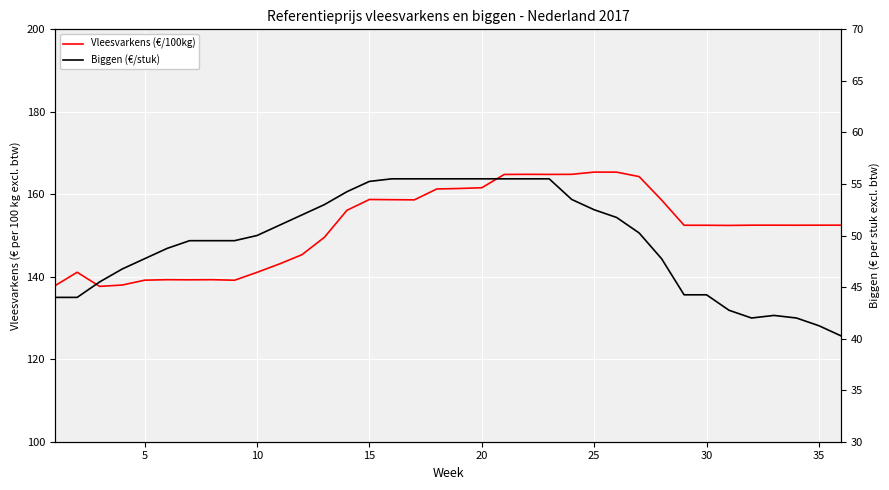

In Vleesvarkens (€/100kg), how many points are lower than both neighbors (excluding endpoints)?

7